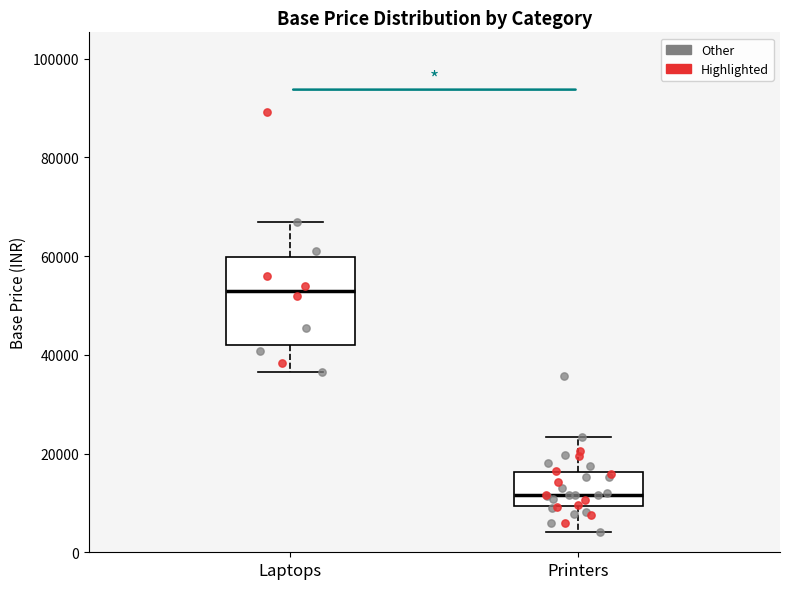

Reading left to right, read every box against the y-axis: the position of its median line, the range the box covers, and the ends of its whiskers. The values are not printed on the chart, so give them approximately, as read against the axis.

Laptops: median 52000, box 42000 to 60000, whiskers 36000 to 66000
Printers: median 12000, box 10000 to 16000, whiskers 4000 to 24000